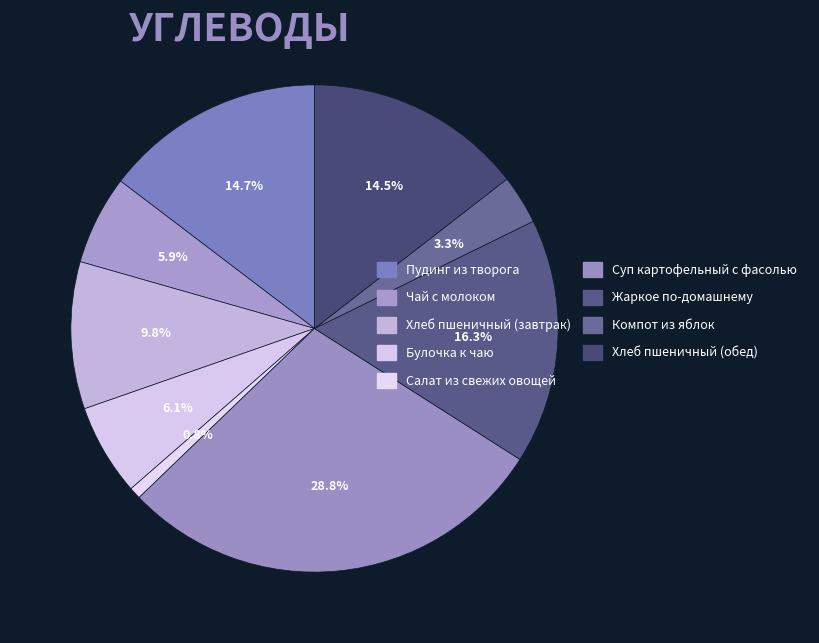

Does Компот из яблок represent more than half of the total?

No